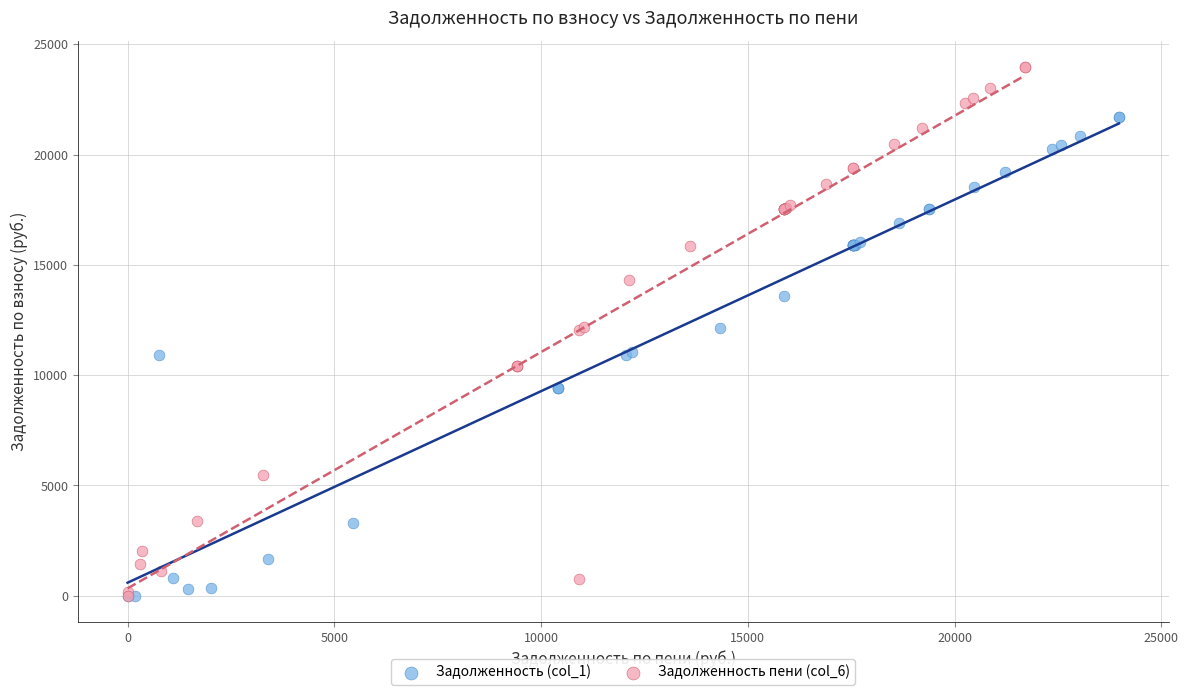

Which series reaches the maximum Y coordinate?

Задолженность пени (col_6)